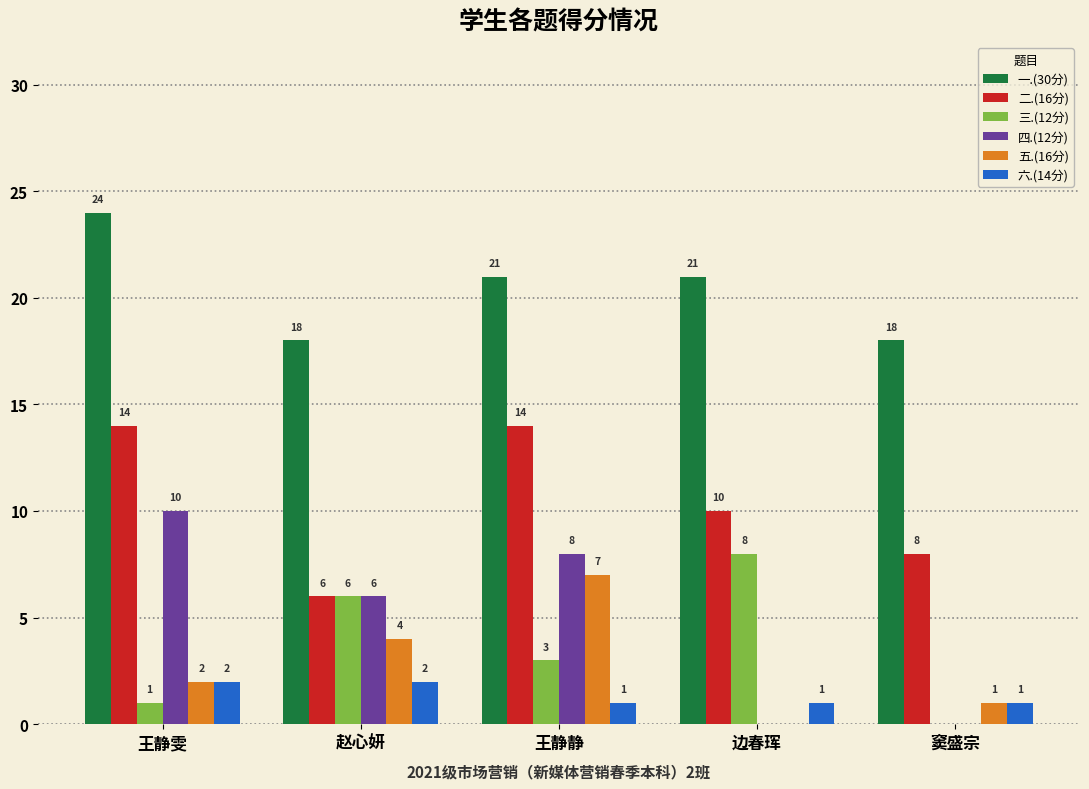

Which series changed the most between 赵心妍 and 王静静?

二.(16分)